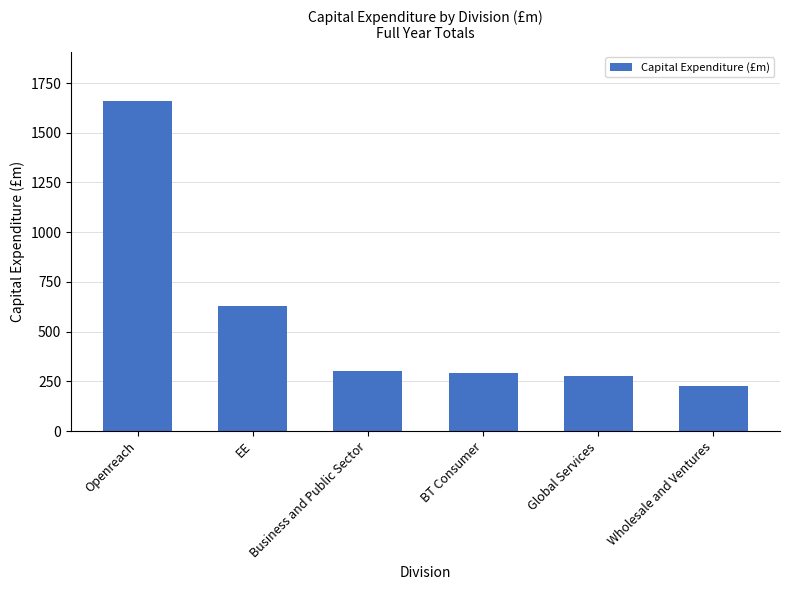

Reading left to right, what are all the values shown in this chart?

Openreach=1658	EE=628	Business and Public Sector=304	BT Consumer=291	Global Services=278	Wholesale and Ventures=229